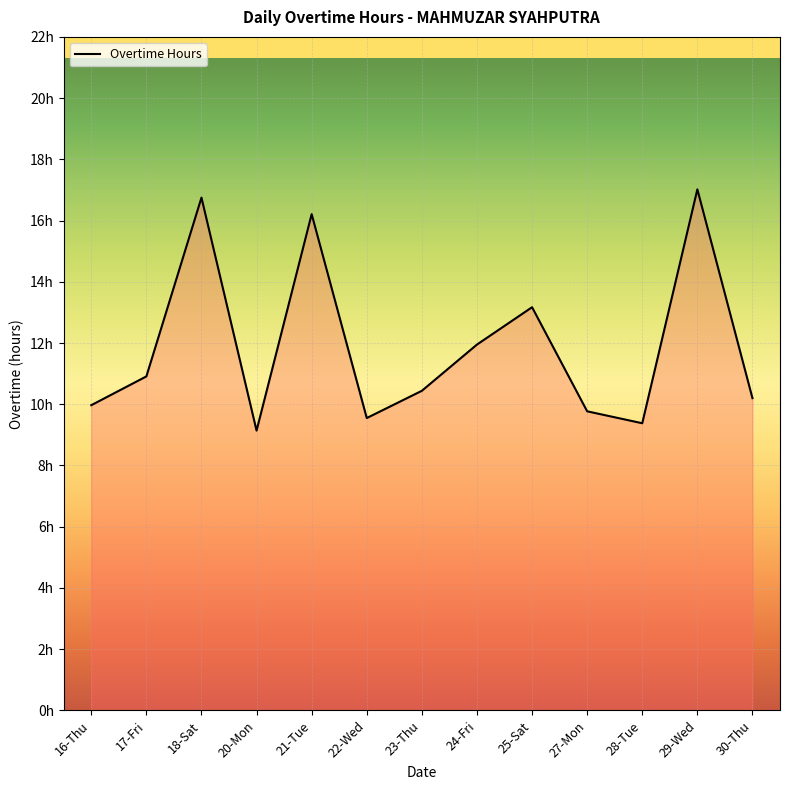

Does the chart have visible grid lines?

Yes